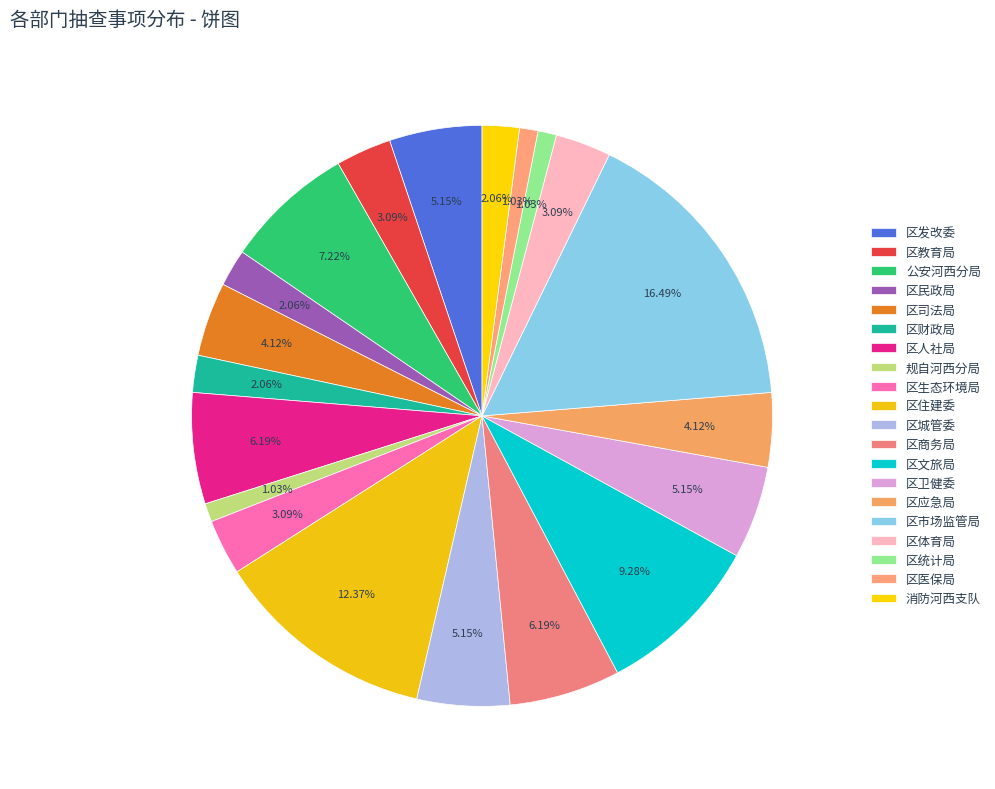

To the nearest percent, what portion does 区市场监管局 represent?

16%